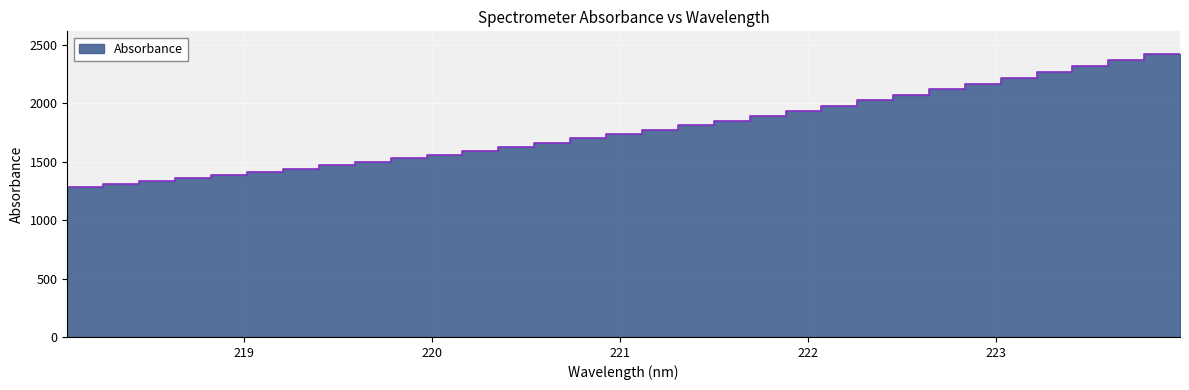

What position from the right is 219.589?

24